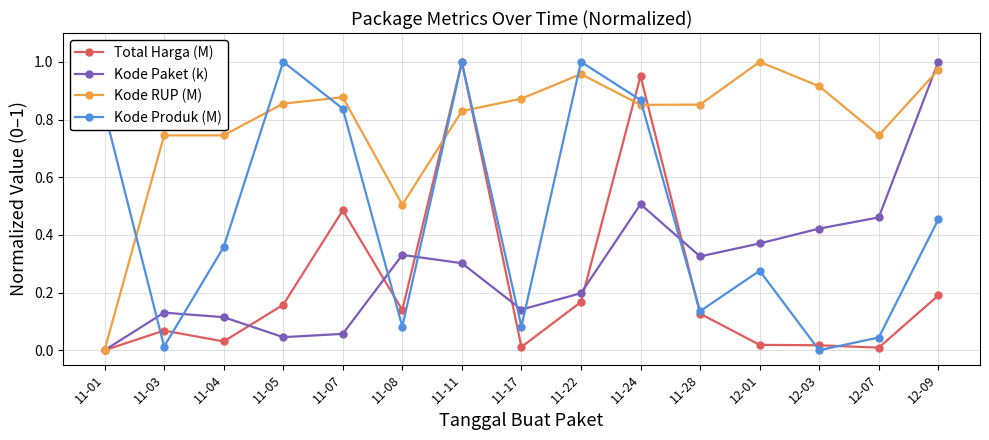

What is the sum of the Kode RUP (M) values at 11-08 and 11-28?

1.4